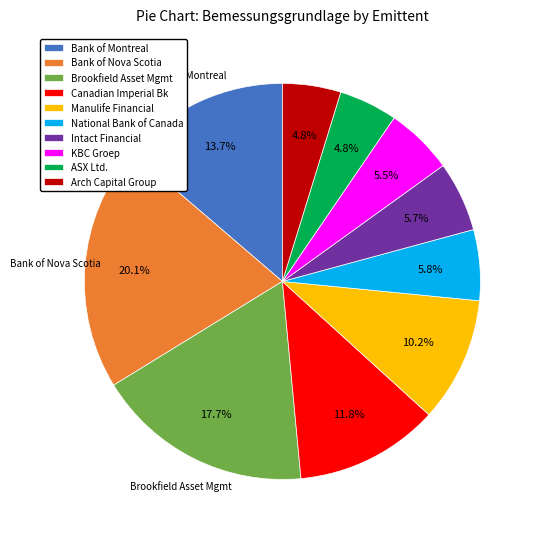

How many segments does this pie chart have?

10